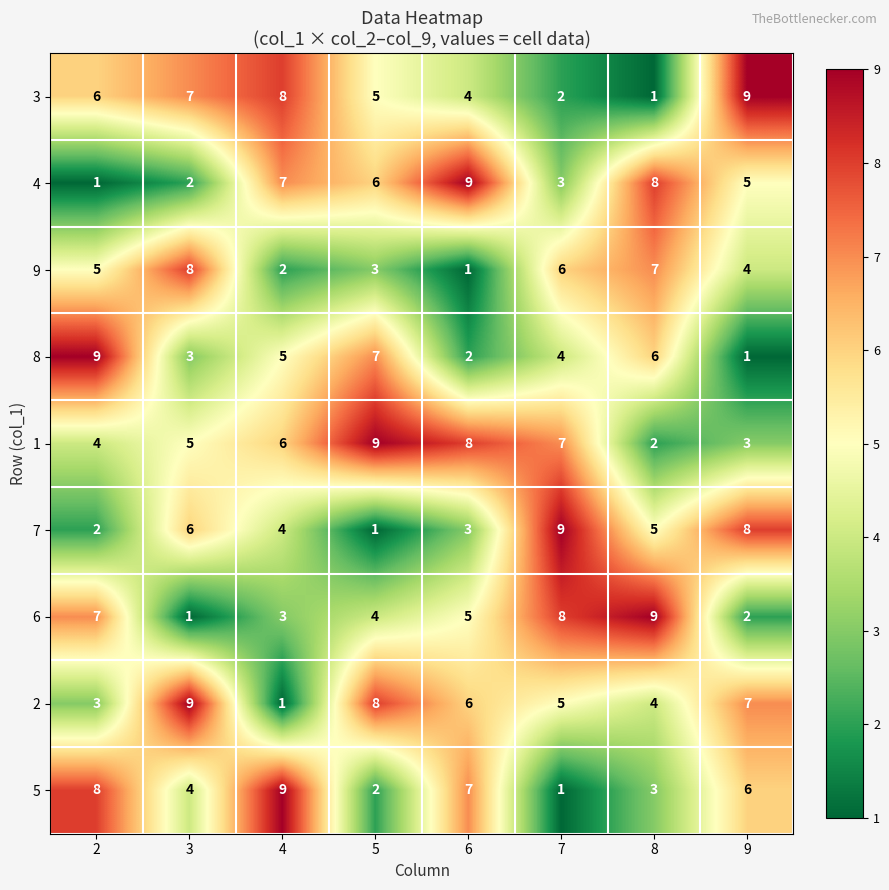

Rank the series at 6 from lowest to highest value.

9, 8, 7, 3, 6, 2, 5, 1, 4